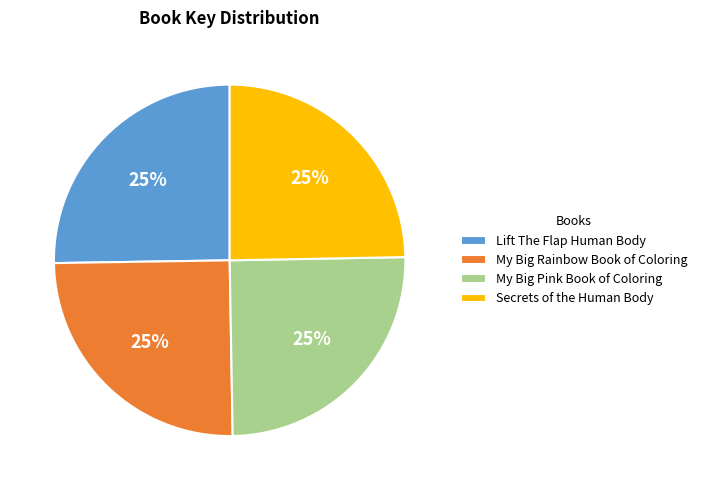

Approximately how many times larger is the value at Secrets of the Human Body compared to My Big Rainbow Book of Coloring?

1.0